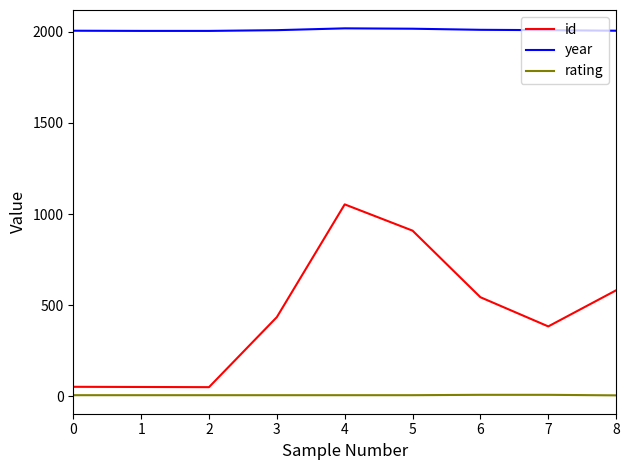

True or false: year has a value of 582 at 0.

False